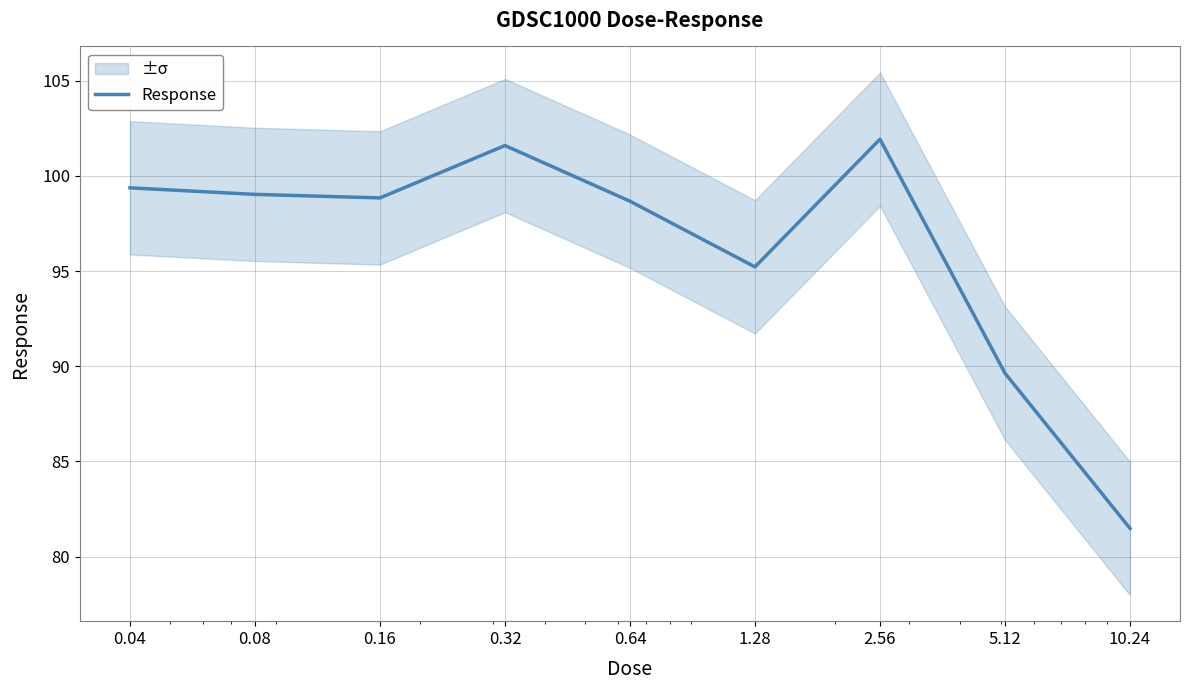

Reading right to left, list all the values displayed in this chart.

10.24=81.5	5.12=89.6	2.56=101.9	1.28=95.2	0.64=98.7	0.32=101.6	0.16=98.8	0.08=99.0	0.04=99.4